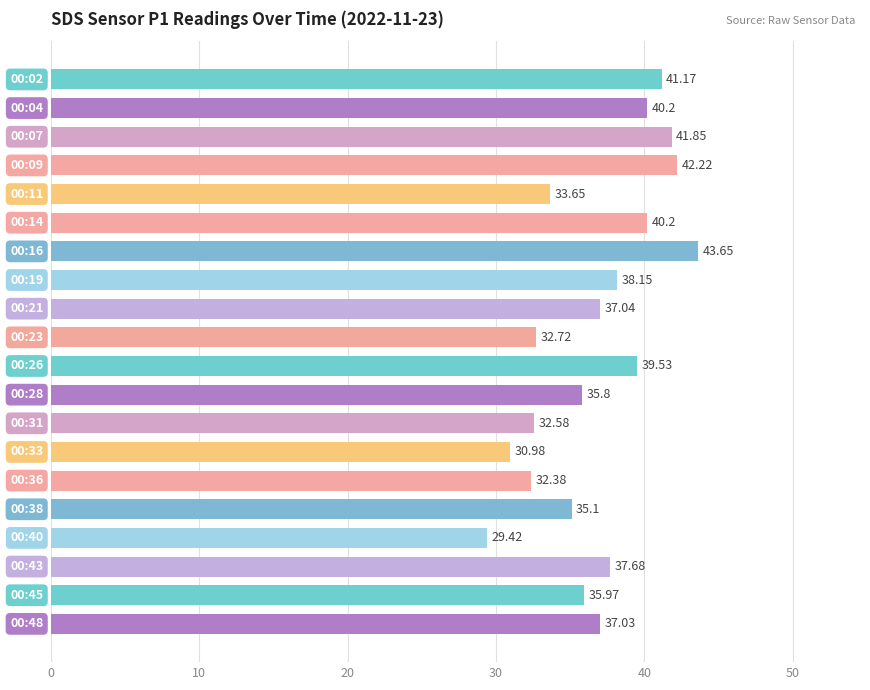

How many values exceed 37?

11